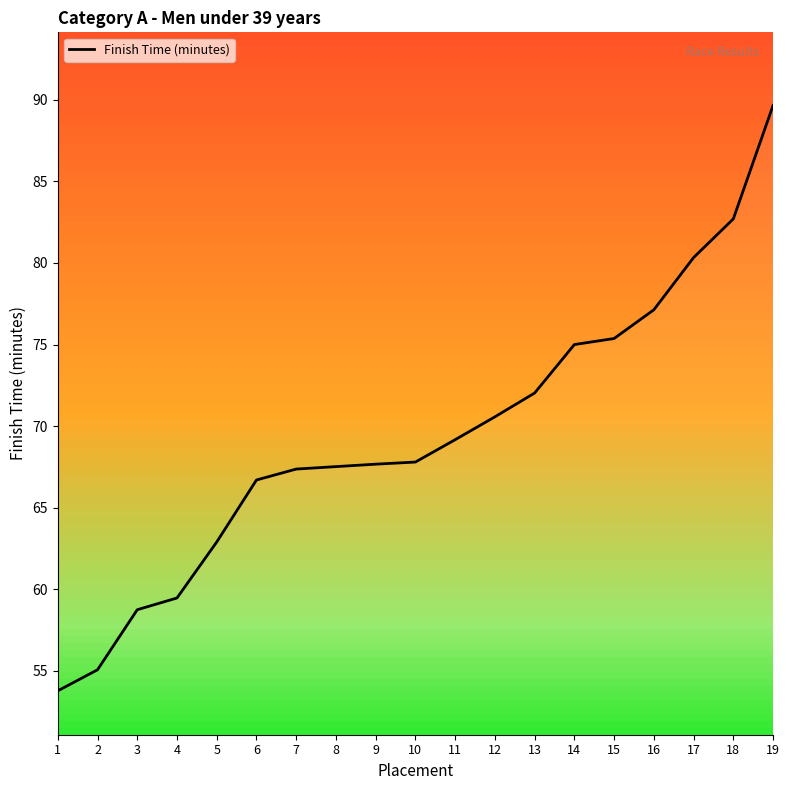

The chart shows a value of 59.5 at 4. True or false?

True